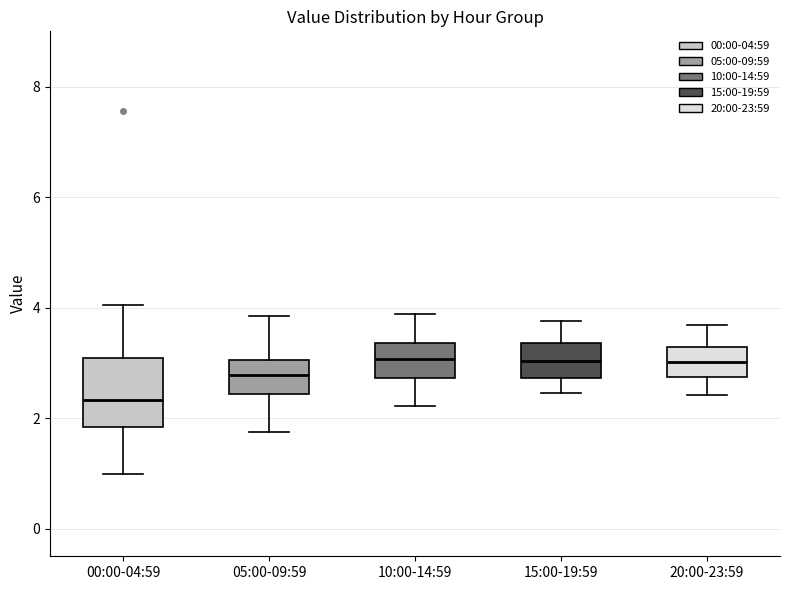

Reading left to right, read every box against the y-axis: the position of its median line, the range the box covers, and the ends of its whiskers. The values are not printed on the chart, so give them approximately, as read against the axis.

00:00-04:59: median 2.4, box 1.8 to 3.0, whiskers 1.0 to 4.0
05:00-09:59: median 2.8, box 2.4 to 3.0, whiskers 1.8 to 3.8
10:00-14:59: median 3.0, box 2.8 to 3.4, whiskers 2.2 to 3.8
15:00-19:59: median 3.0, box 2.8 to 3.4, whiskers 2.4 to 3.8
20:00-23:59: median 3.0, box 2.8 to 3.2, whiskers 2.4 to 3.6